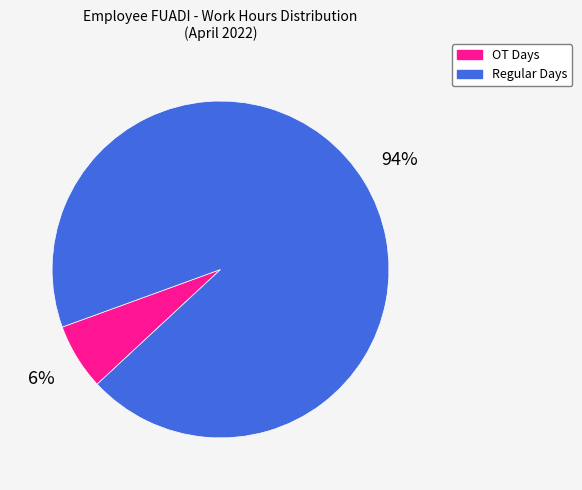

Is there a majority slice in this chart?

Yes